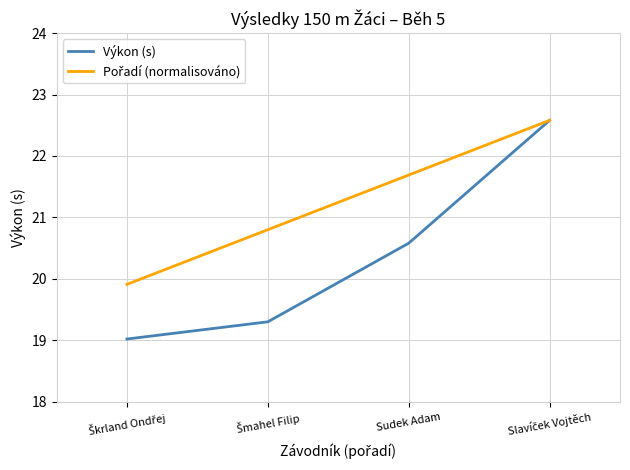

How many values in the Výkon (s) series exceed 20?

2